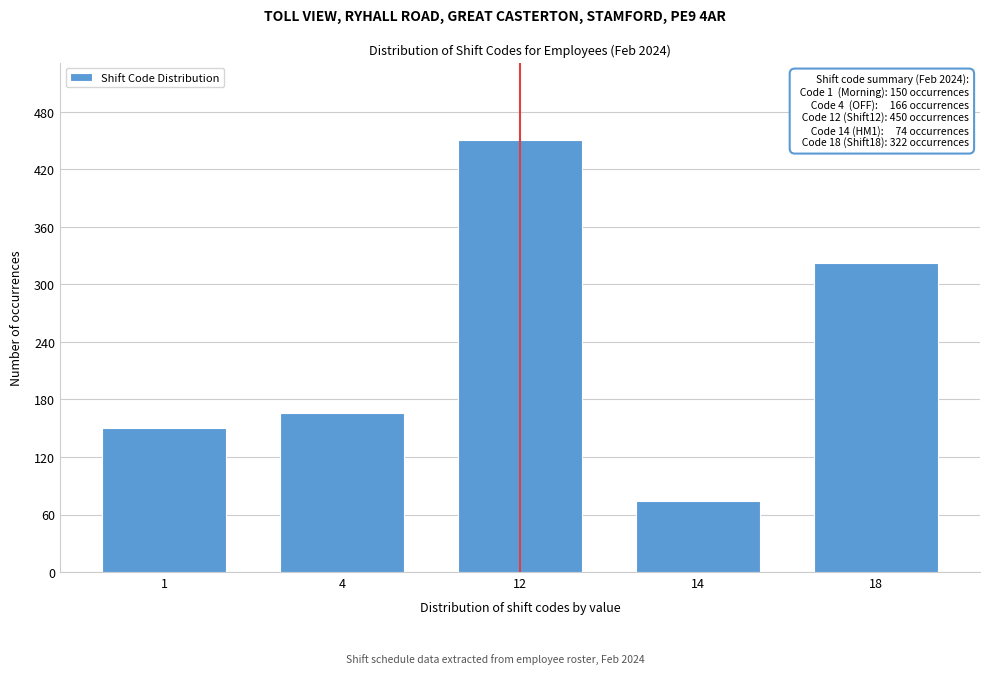

Reading right to left, extract all data points from this chart.

18=322	14=74	12=450	4=166	1=150